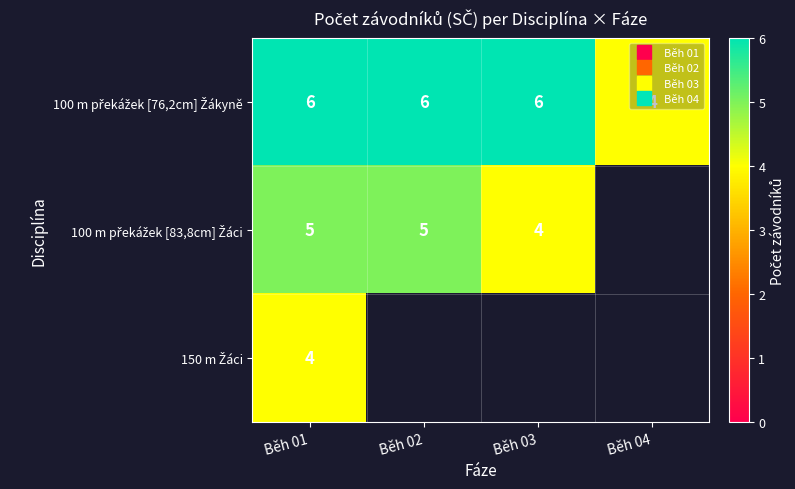

Which has a higher value, Běh 02 or Běh 01?

Běh 02